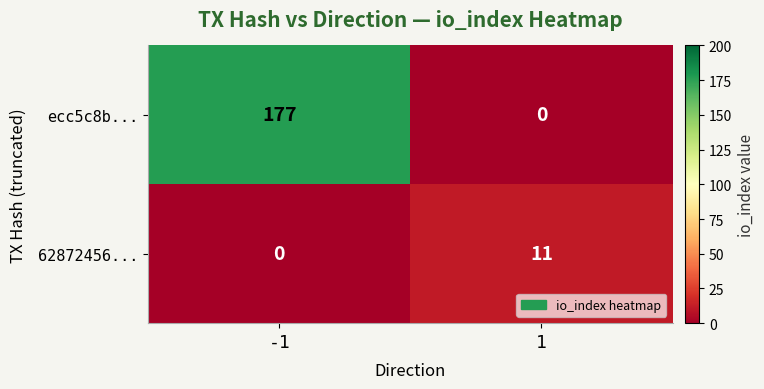

What is the approximate value of ecc5c8b... at -1?

177